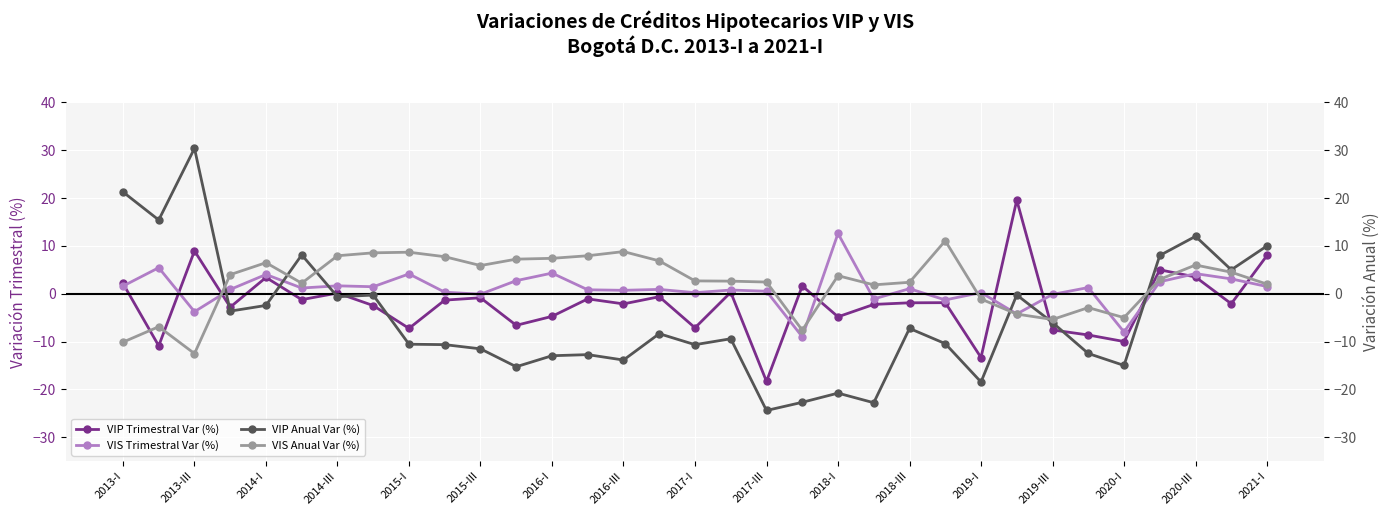

Is it true that VIP Trimestral Var (%) equals -29.2 at 2017-III?

False